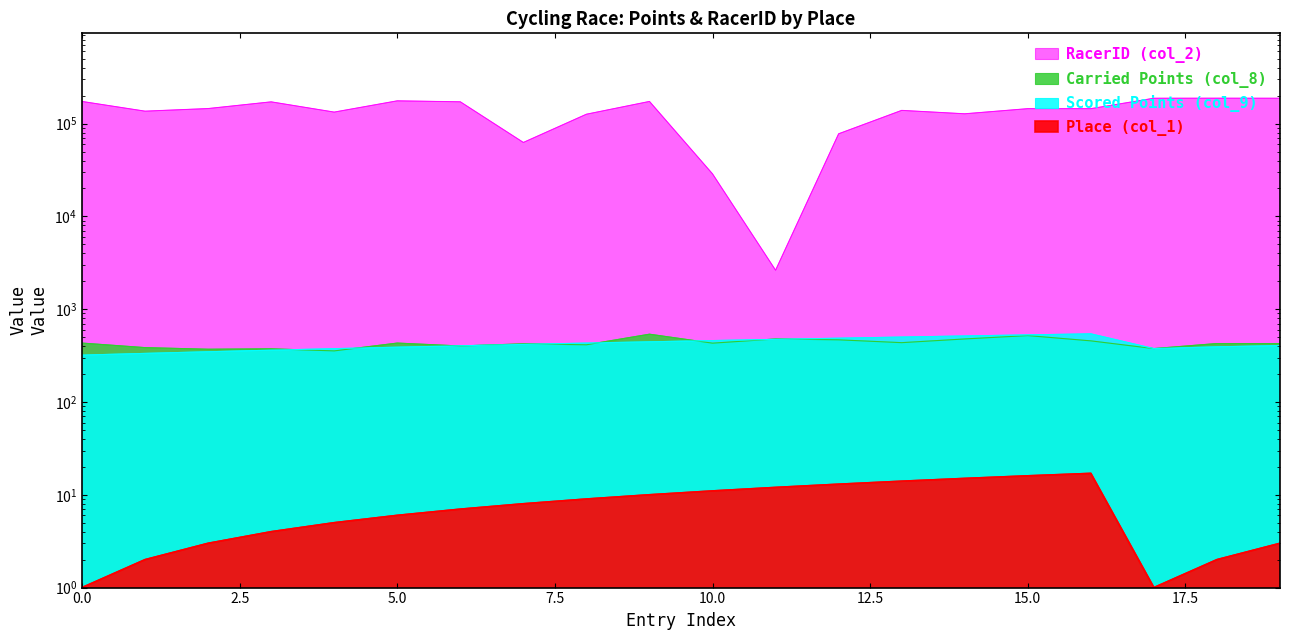

True or false: Scored Points (col_9) and Place (col_1) intersect in this chart.

False